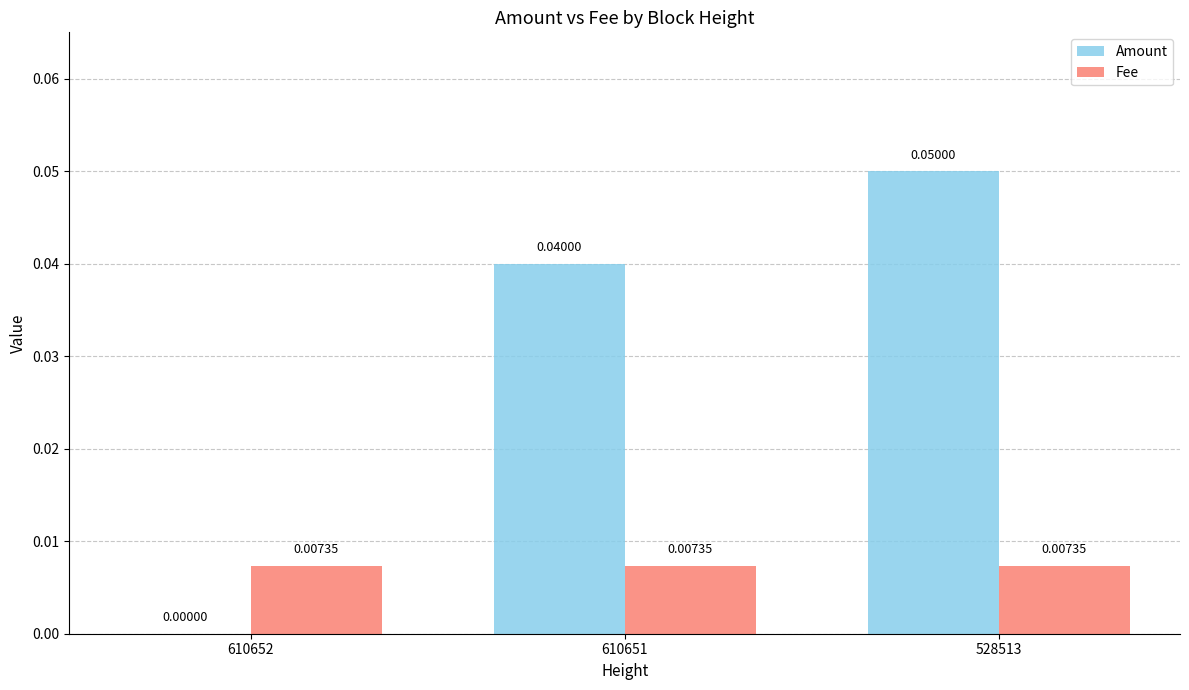

What are all the series names shown in the legend?

Amount, Fee